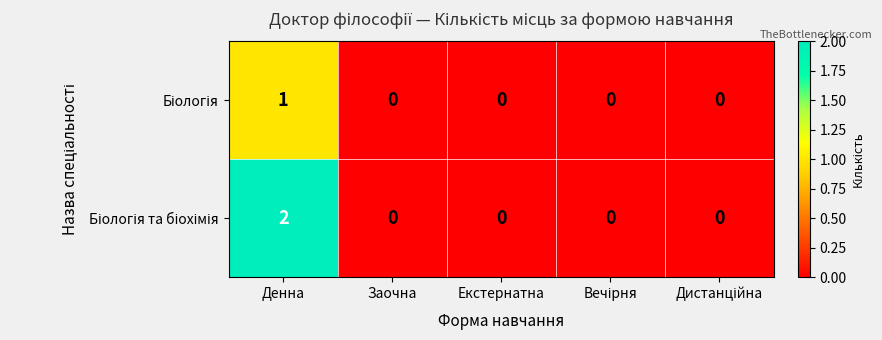

At which category does the chart reach its peak across all series?

Денна